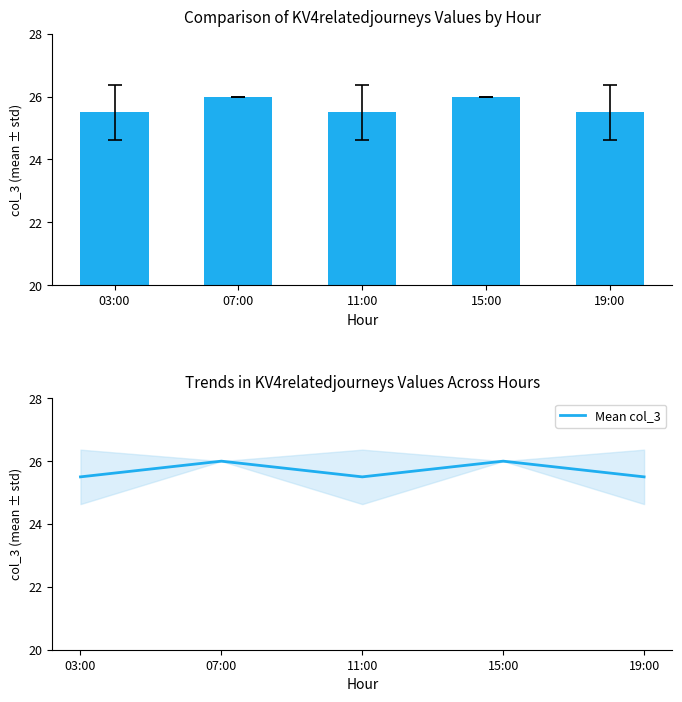

Reading left to right, list all the values displayed in this chart.

col_3: 25.5	26.0	25.5	26.0	25.5
Mean col_3: 25.5	26.0	25.5	26.0	25.5